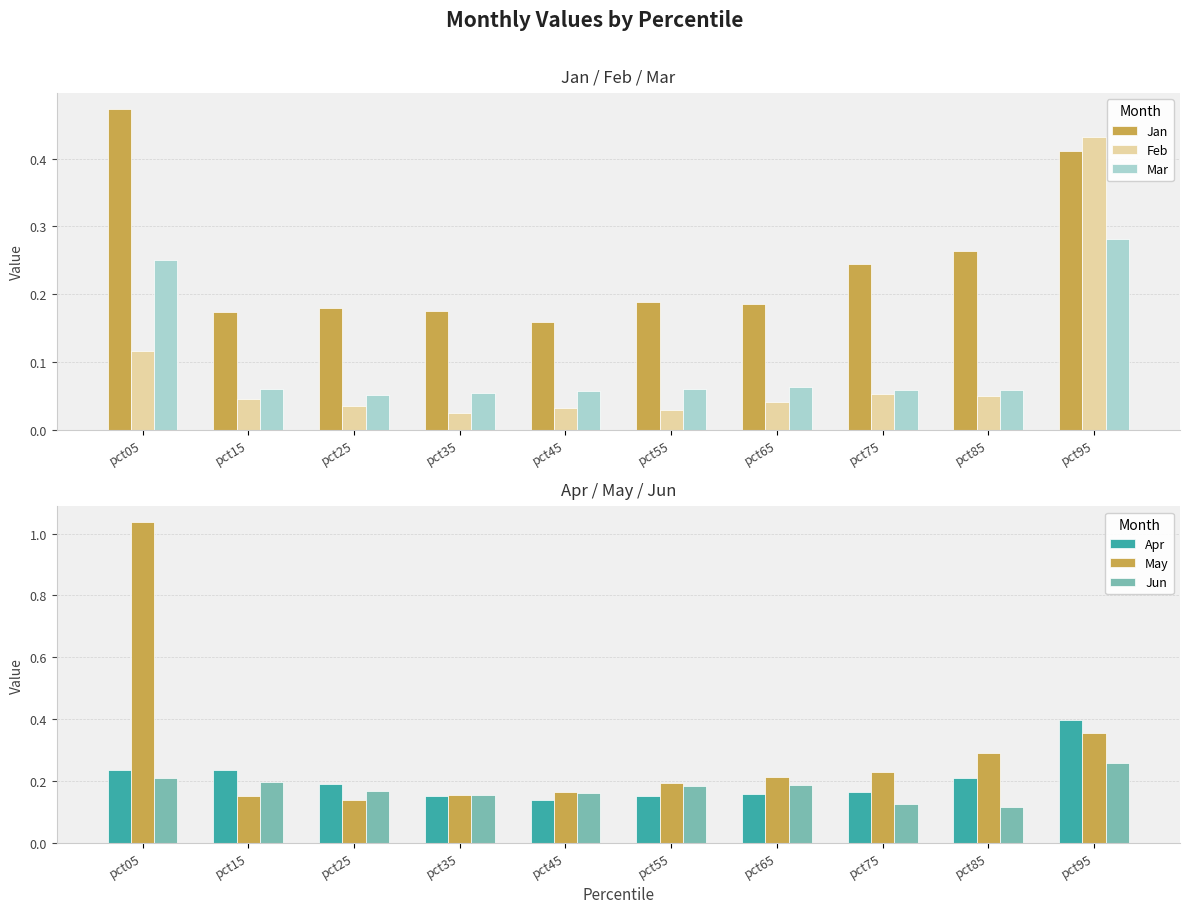

Which has a higher value, pct15 or pct05?

pct05